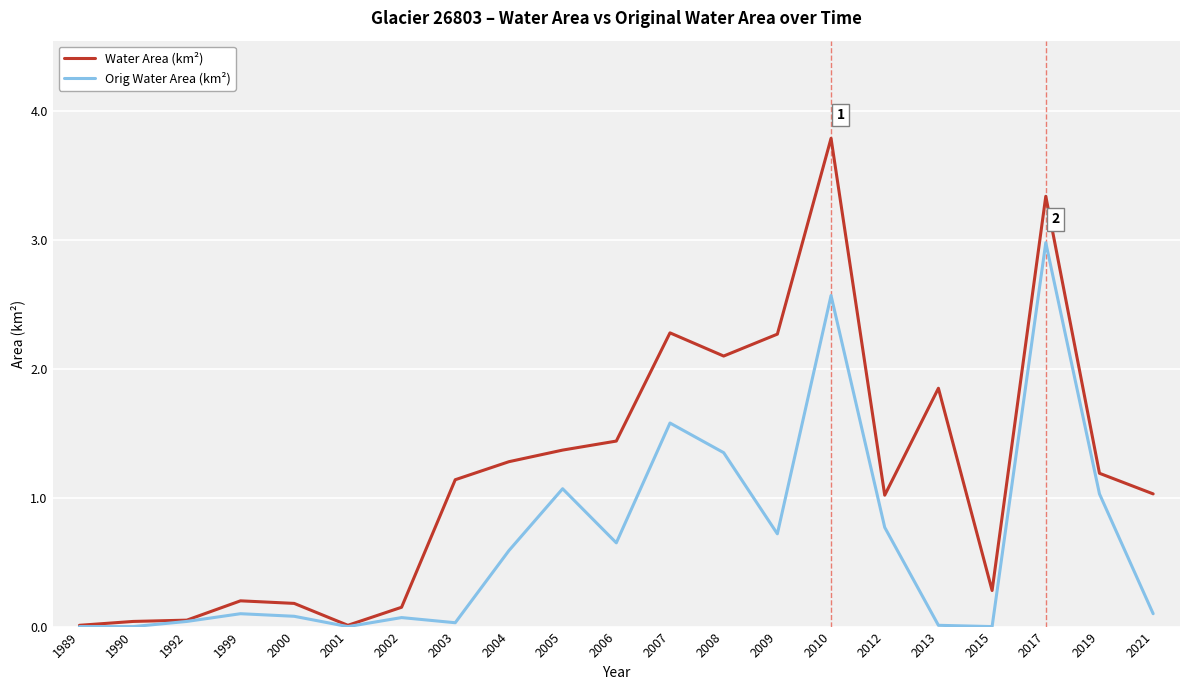

Which category has the highest value across all series?

2010